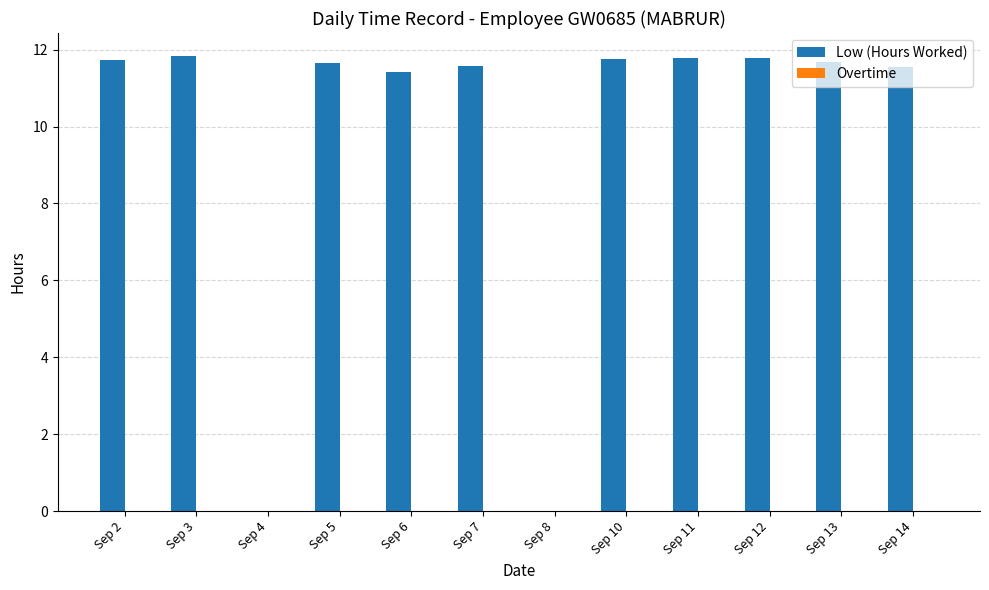

What is the maximum value shown in the chart?

11.8